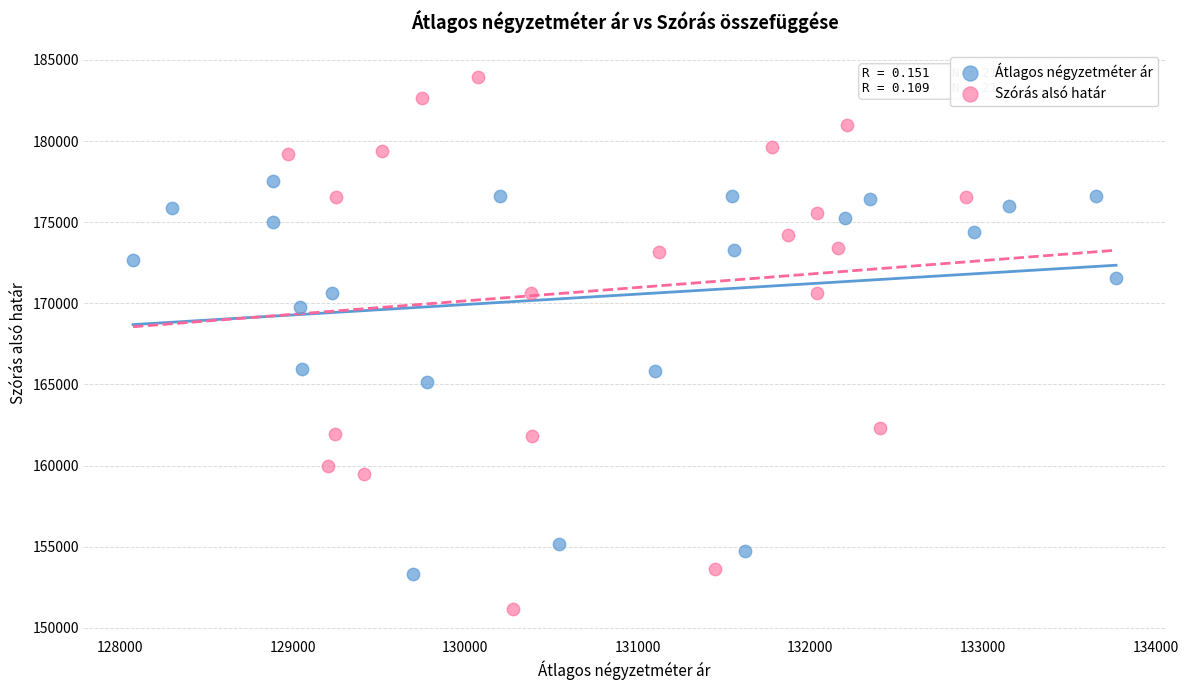

Which series has the widest spread of Y values?

Szórás alsó határ